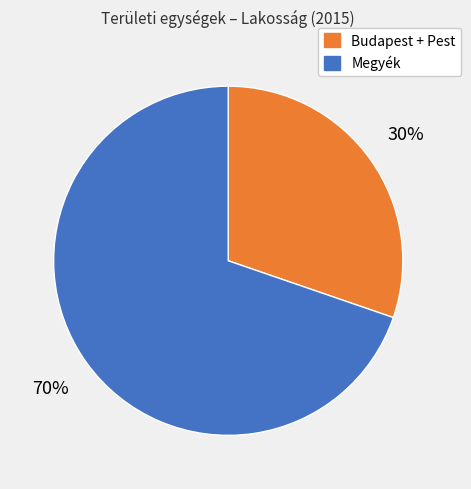

To the nearest percent, what is the average slice percentage?

50%